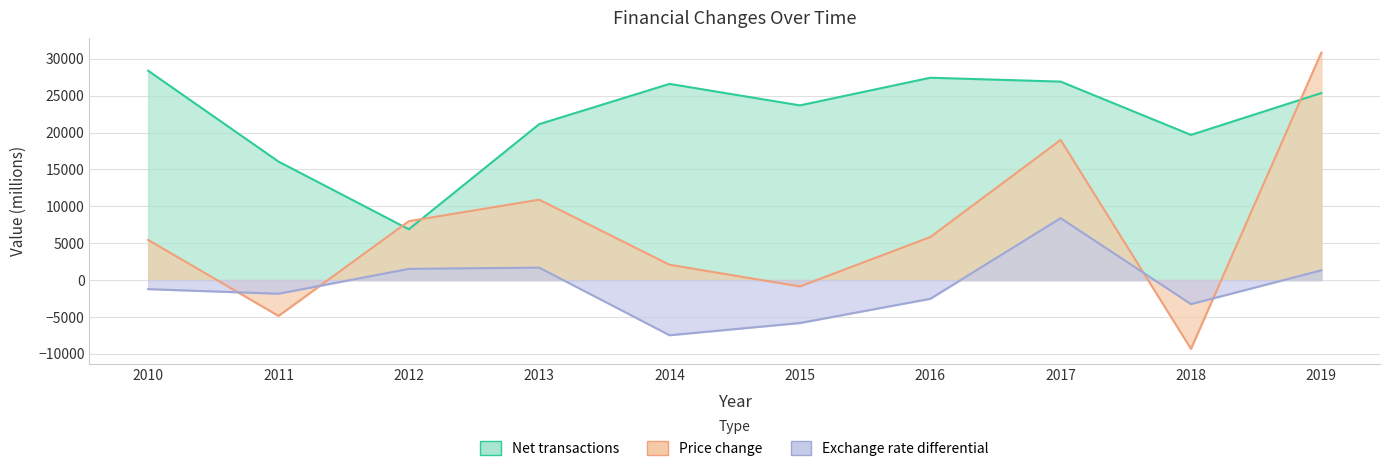

Reading right to left, extract all data points from this chart.

Net transactions: 2019=25352.0	2018=19679.1	2017=26904.7	2016=27428.2	2015=23679.7	2014=26594.7	2013=21137.0	2012=6884.8	2011=16064.3	2010=28378.0
Price change: 2019=30833.0	2018=-9326.9	2017=18989.1	2016=5826.8	2015=-862.4	2014=2072.3	2013=10900.2	2012=7983.3	2011=-4861.3	2010=5442.5
Exchange rate differential: 2019=1318.0	2018=-3260.6	2017=8388.8	2016=-2542.1	2015=-5824.6	2014=-7481.0	2013=1685.8	2012=1518.9	2011=-1853.5	2010=-1228.7